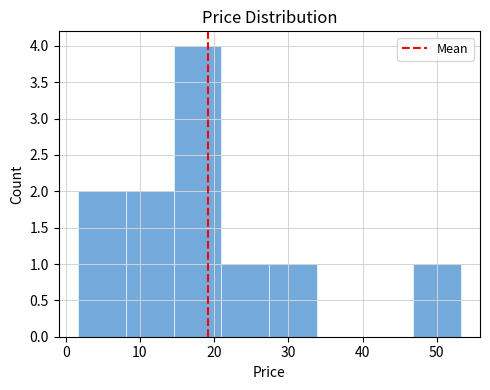

Reading left to right, list every bar in this chart as the range it spans on the x-axis followed by its height. Neither the bar edges nor the heights are printed on the chart, so give them approximately, as read against the axes.

2 to 8: 2
8 to 15: 2
15 to 21: 4
21 to 27: 1
27 to 34: 1
34 to 40: 0
40 to 47: 0
47 to 53: 1